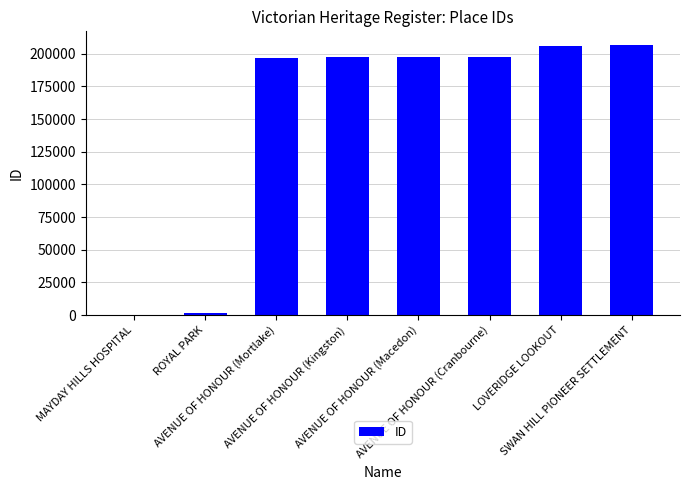

Is it true that the value at LOVERIDGE LOOKOUT is 206243?

True